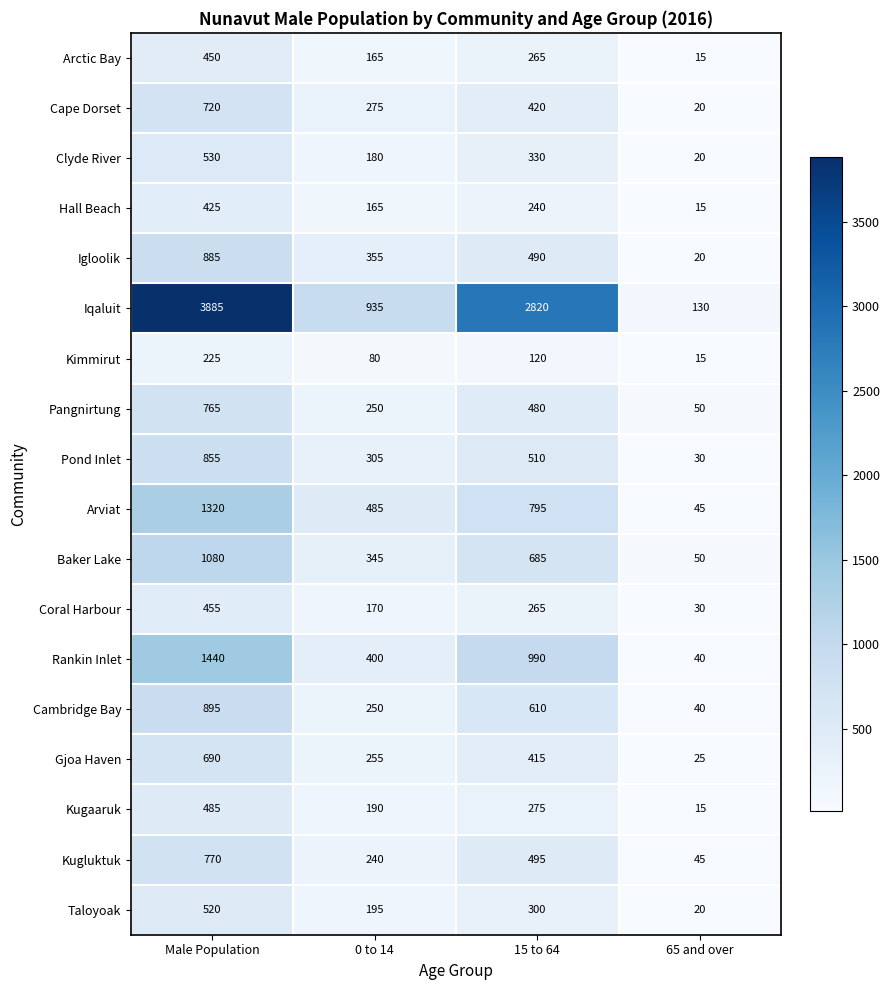

How many data points in Clyde River are less than 330?

2